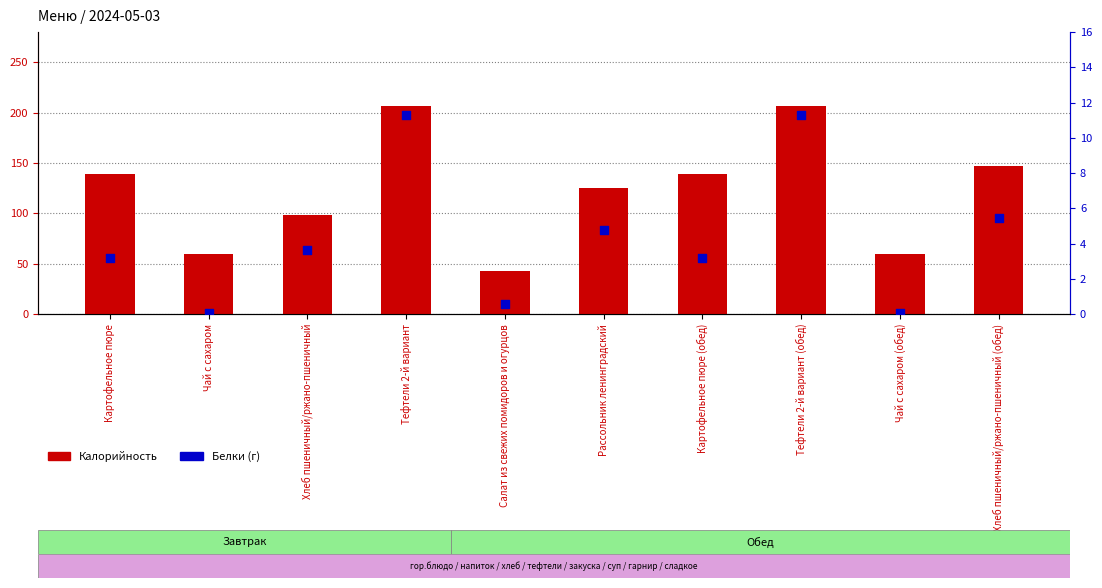

Which series has the largest Y range (max minus min)?

Калорийность